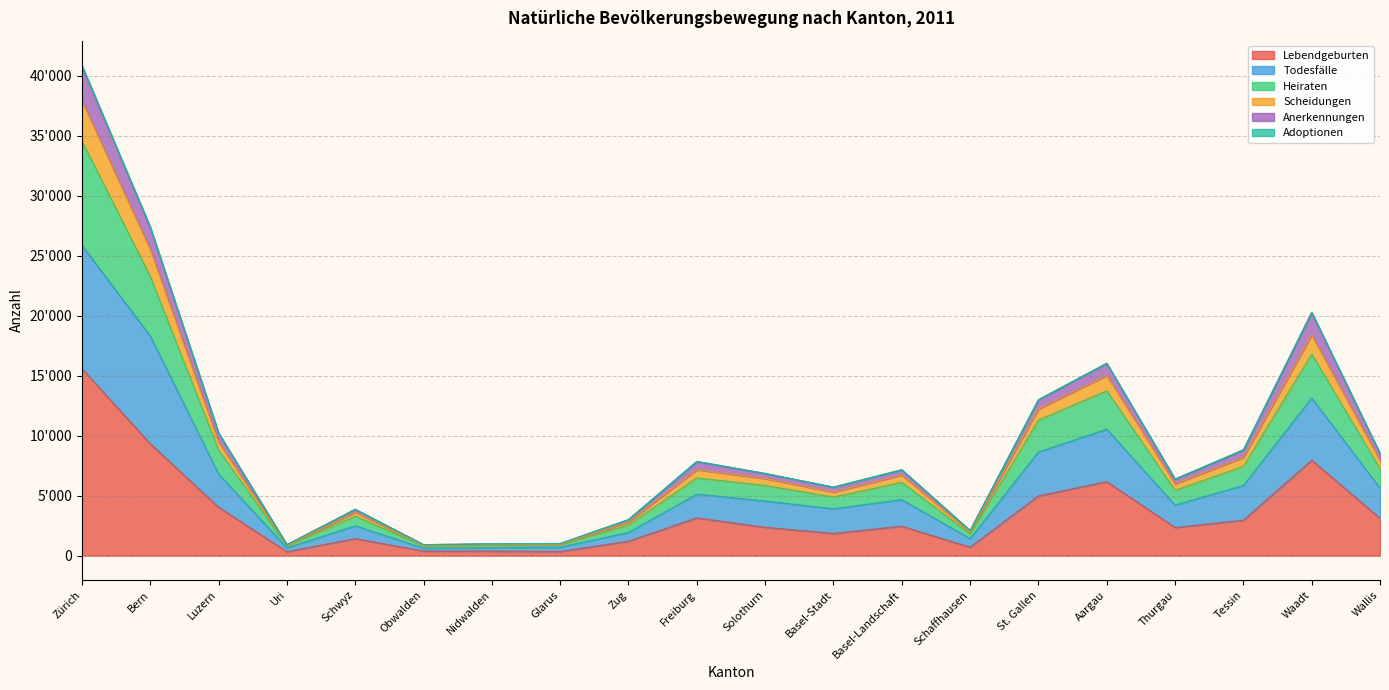

How many data points does each series have?

20